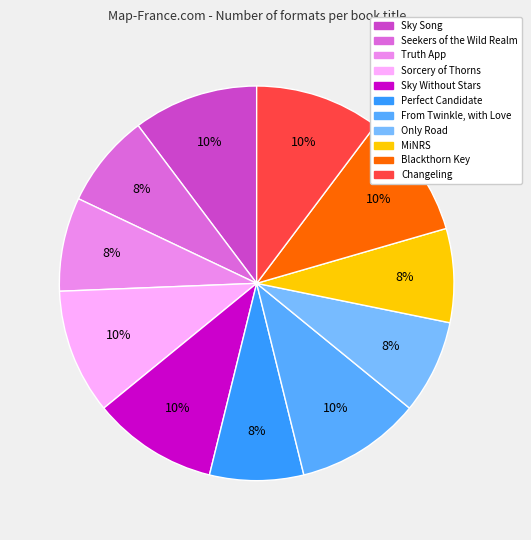

Is there a majority slice in this chart?

No